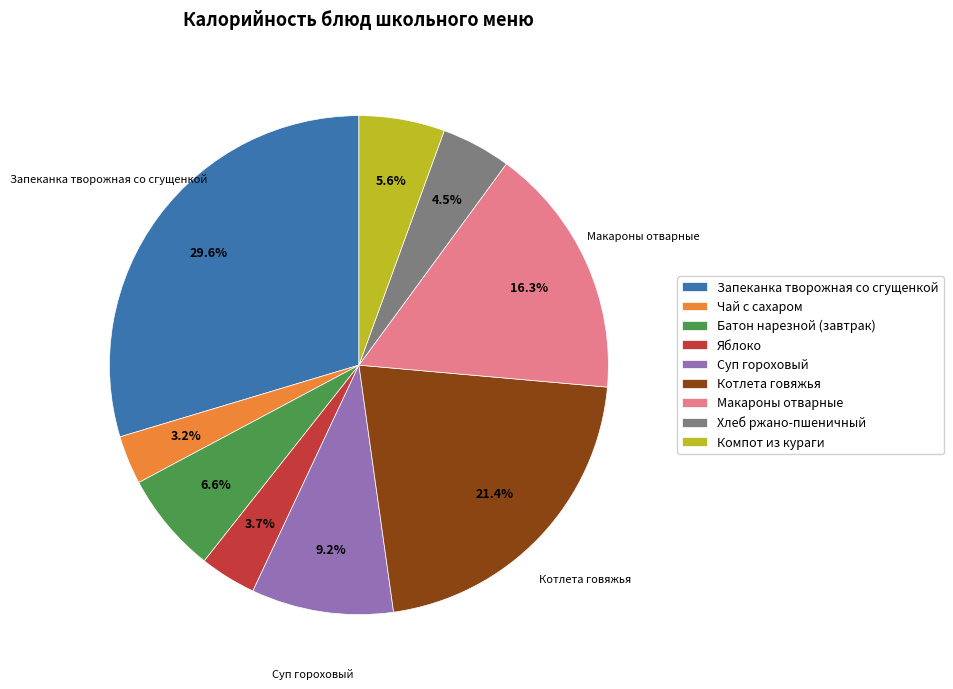

Which slice is the largest?

Запеканка творожная со сгущенкой